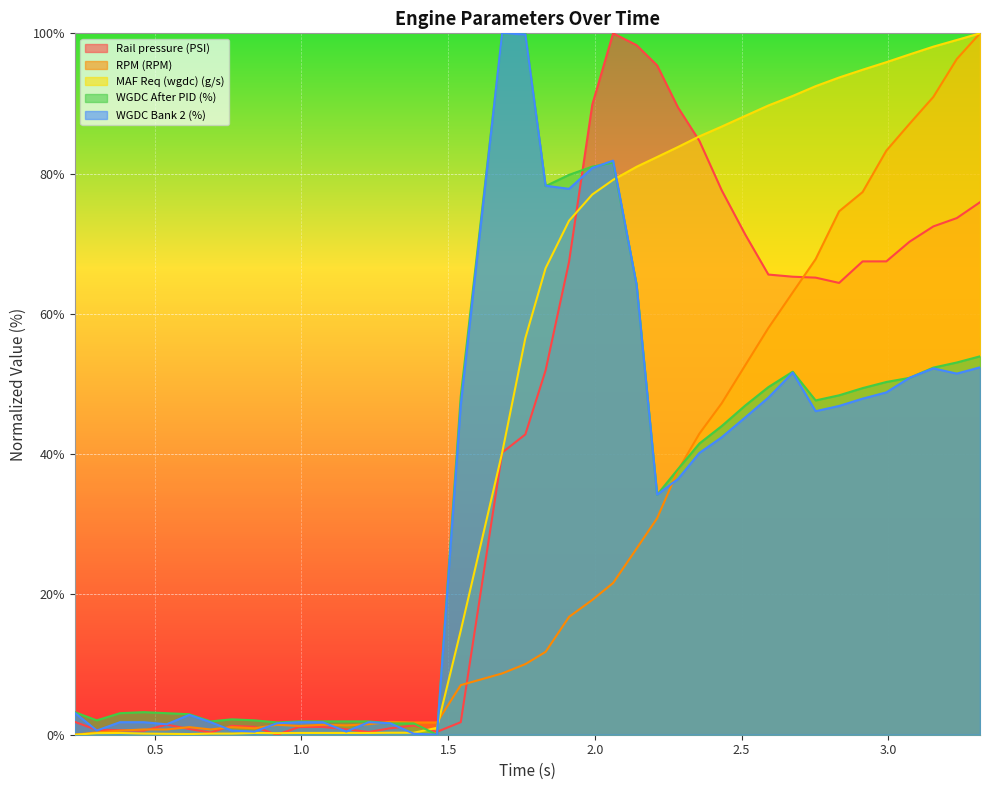

Where do Rail pressure (PSI) and RPM (RPM) first cross each other?

0.382 and 0.463